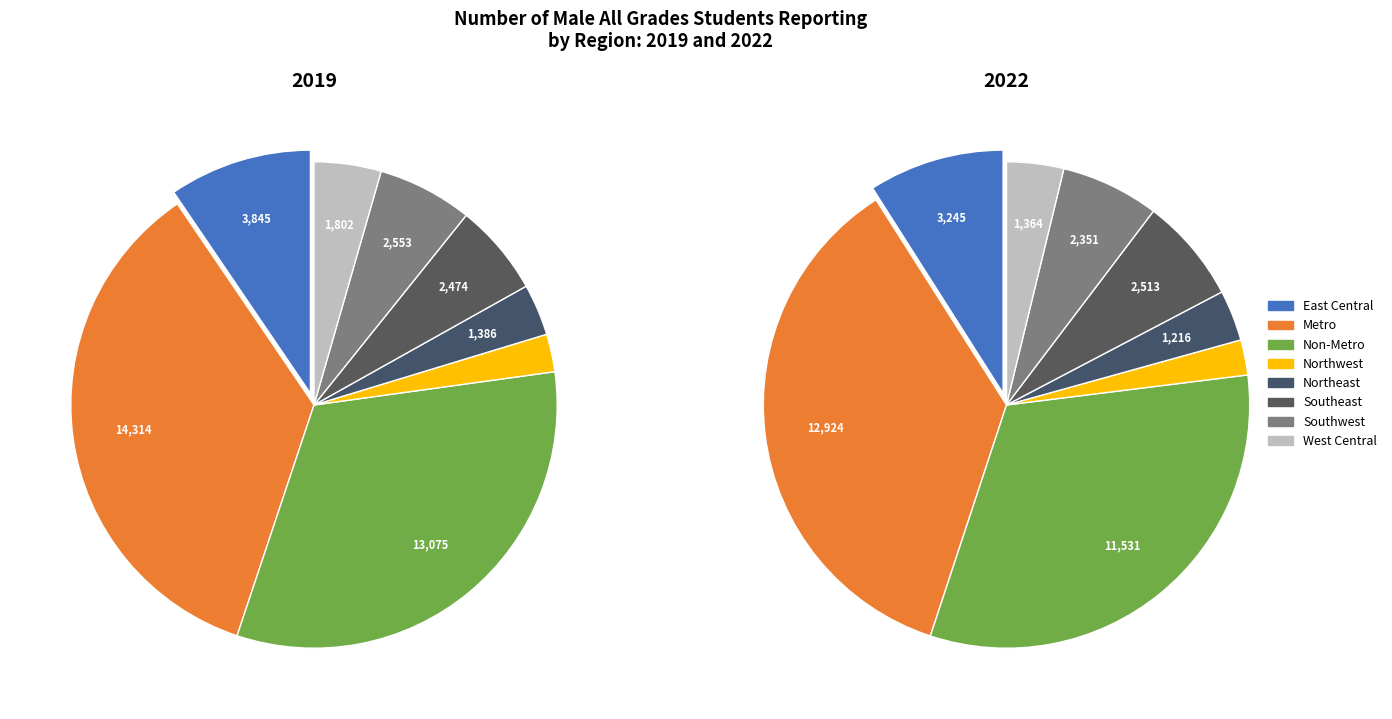

Does Southwest account for over 50% of the chart?

No